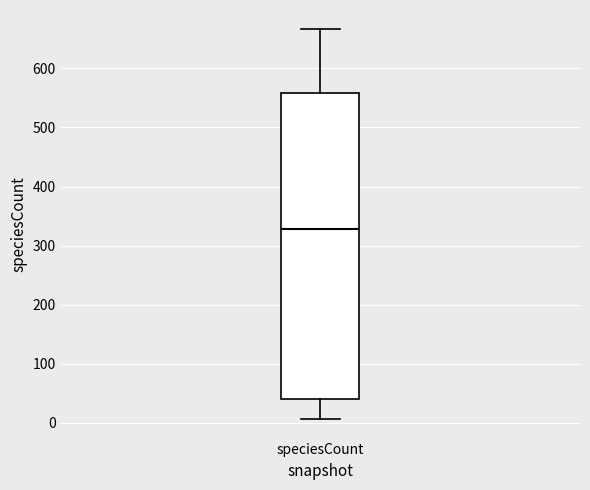

Read this box plot against the y-axis: the position of the median line, the range covered by the box, and the ends of both whiskers. The values are not printed on the chart, so give them approximately, as read against the axis.

median 330, box 40 to 560, whiskers 10 to 670